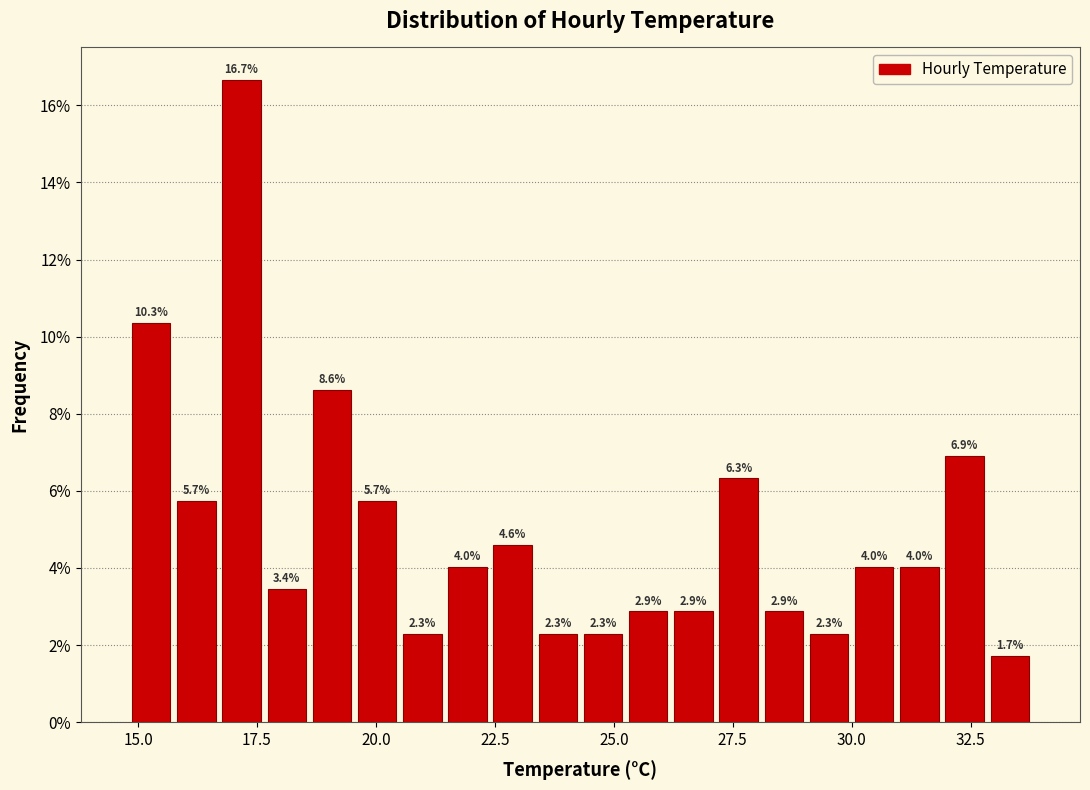

Around what value on the x-axis is the tallest bar? Give the approximate position of its centre, as read against the axis.

17.0